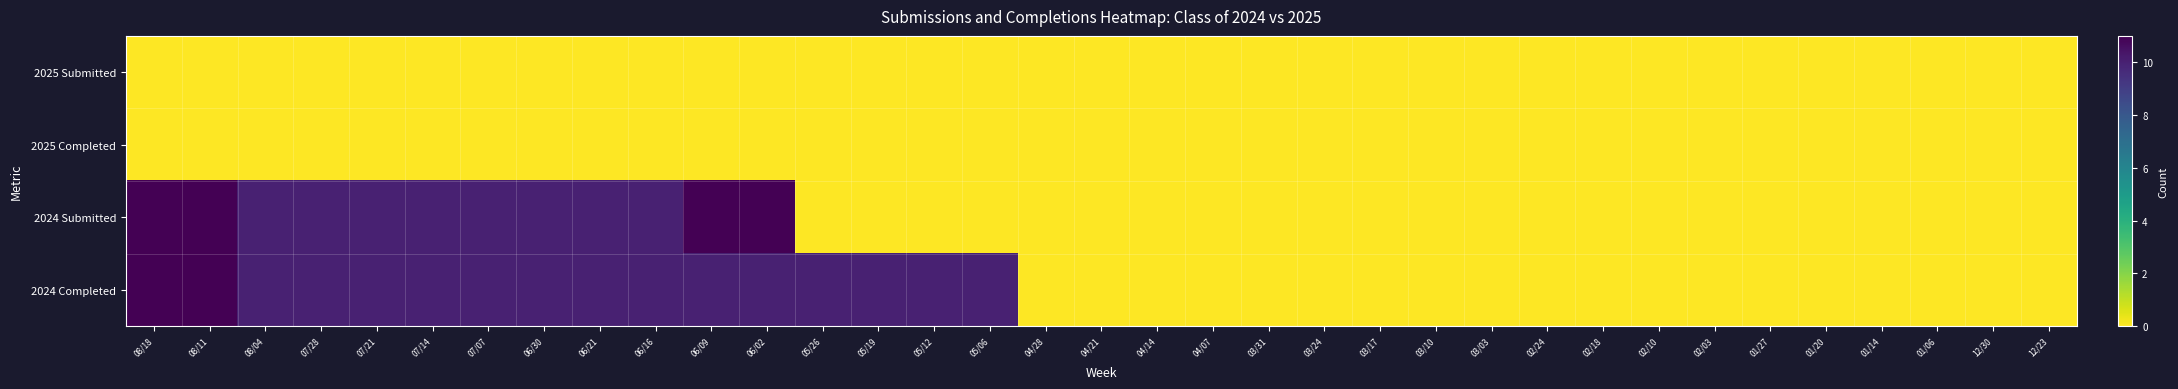

Reading left to right, list all the values displayed in this chart.

2025 Submitted: 08/18=0	08/11=0	08/04=0	07/28=0	07/21=0	07/14=0	07/07=0	06/30=0	06/21=0	06/16=0	06/09=0	06/02=0	05/26=0	05/19=0	05/12=0	05/06=0	04/28=0	04/21=0	04/14=0	04/07=0	03/31=0	03/24=0	03/17=0	03/10=0	03/03=0	02/24=0	02/18=0	02/10=0	02/03=0	01/27=0	01/20=0	01/14=0	01/06=0	12/30=0	12/23=0
2025 Completed: 08/18=0	08/11=0	08/04=0	07/28=0	07/21=0	07/14=0	07/07=0	06/30=0	06/21=0	06/16=0	06/09=0	06/02=0	05/26=0	05/19=0	05/12=0	05/06=0	04/28=0	04/21=0	04/14=0	04/07=0	03/31=0	03/24=0	03/17=0	03/10=0	03/03=0	02/24=0	02/18=0	02/10=0	02/03=0	01/27=0	01/20=0	01/14=0	01/06=0	12/30=0	12/23=0
2024 Submitted: 08/18=11	08/11=11	08/04=10	07/28=10	07/21=10	07/14=10	07/07=10	06/30=10	06/21=10	06/16=10	06/09=11	06/02=11	05/26=0	05/19=0	05/12=0	05/06=0	04/28=0	04/21=0	04/14=0	04/07=0	03/31=0	03/24=0	03/17=0	03/10=0	03/03=0	02/24=0	02/18=0	02/10=0	02/03=0	01/27=0	01/20=0	01/14=0	01/06=0	12/30=0	12/23=0
2024 Completed: 08/18=11	08/11=11	08/04=10	07/28=10	07/21=10	07/14=10	07/07=10	06/30=10	06/21=10	06/16=10	06/09=10	06/02=10	05/26=10	05/19=10	05/12=10	05/06=10	04/28=0	04/21=0	04/14=0	04/07=0	03/31=0	03/24=0	03/17=0	03/10=0	03/03=0	02/24=0	02/18=0	02/10=0	02/03=0	01/27=0	01/20=0	01/14=0	01/06=0	12/30=0	12/23=0